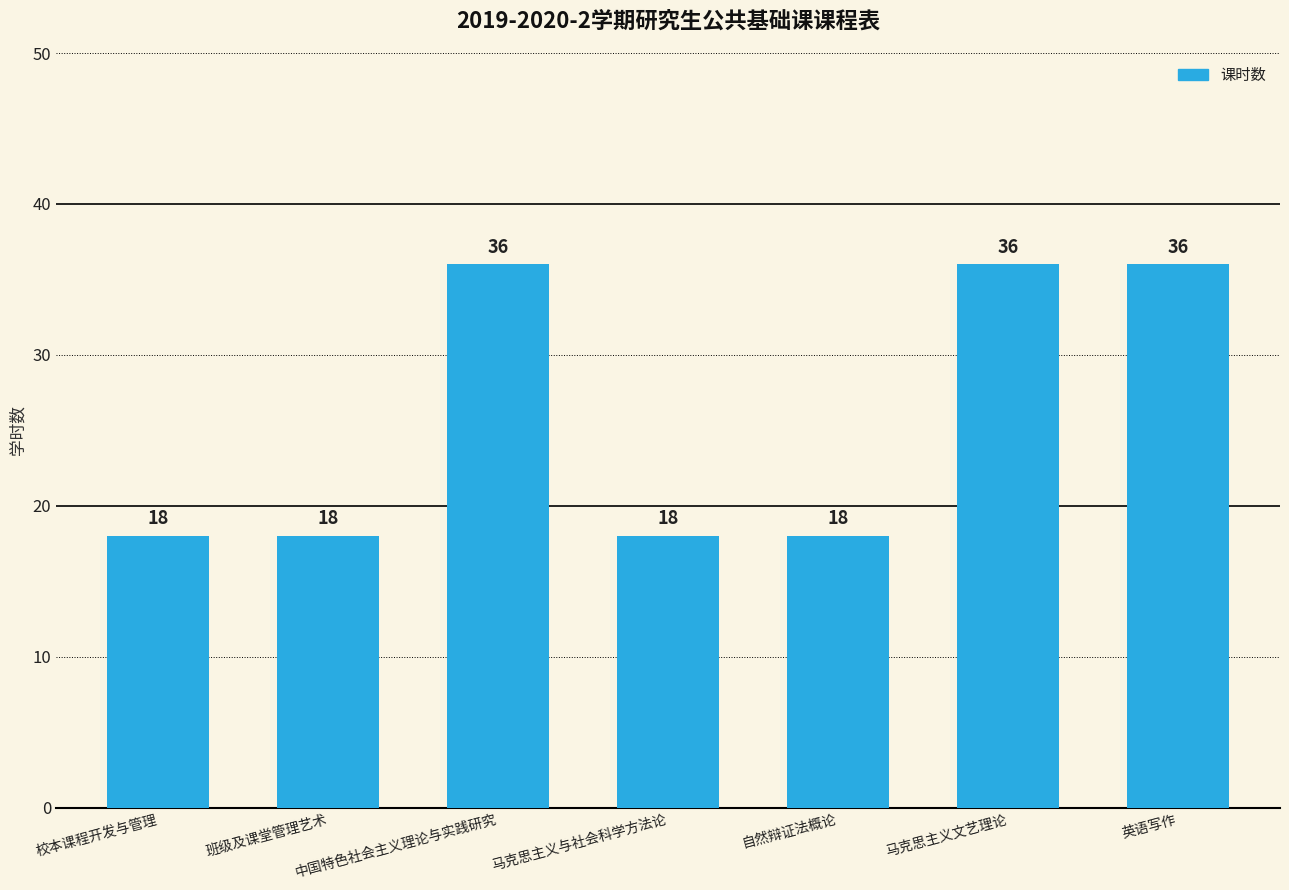

What is the minimum value shown in the chart?

18